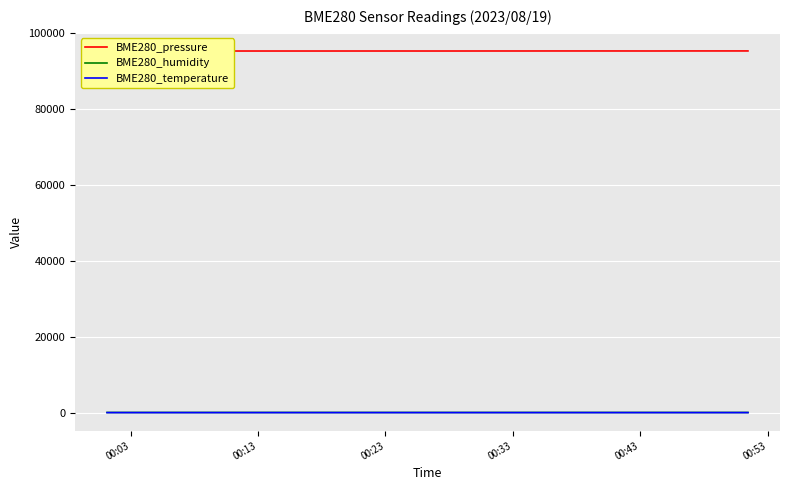

Which series has the largest total across all categories?

BME280_pressure